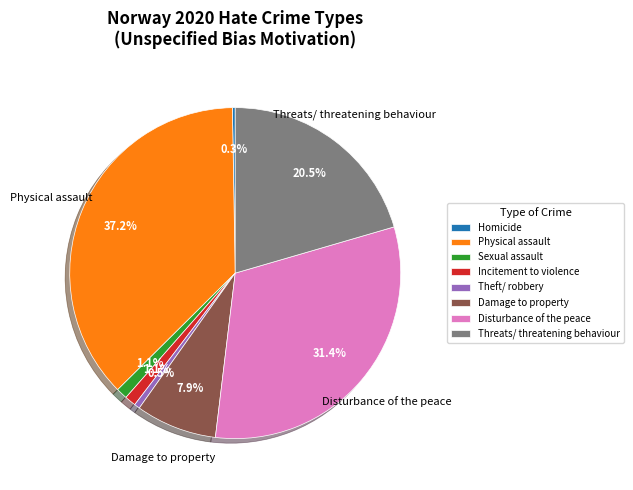

Does Theft/ robbery represent more than half of the total?

No